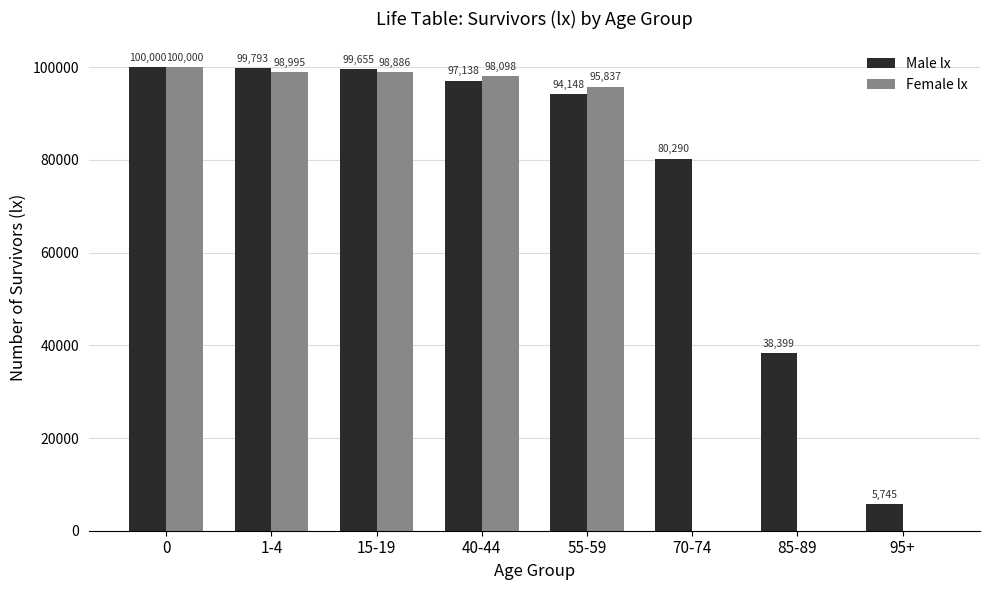

What is the sum of the Female lx values at 70-74 and 0?

100000